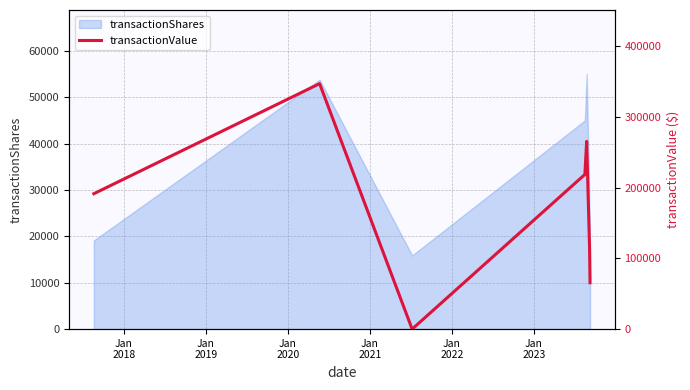

What is the value of the 7th point from the left?

65490